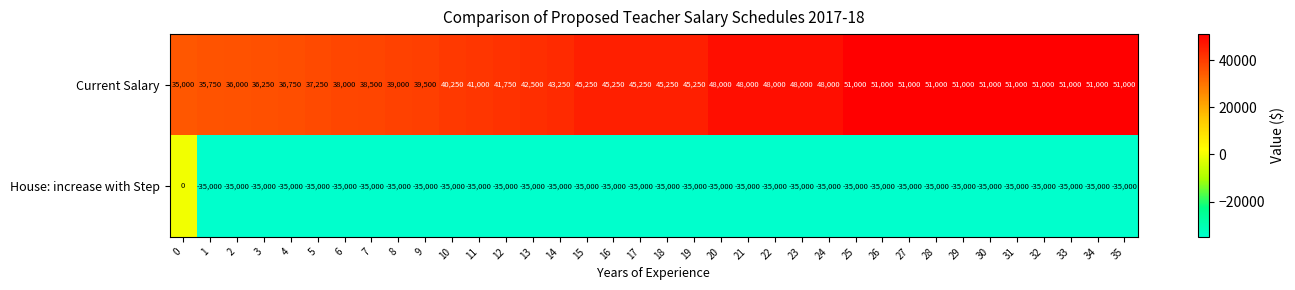

List the series in order of their peak value, highest first.

Current Salary, House: increase with Step